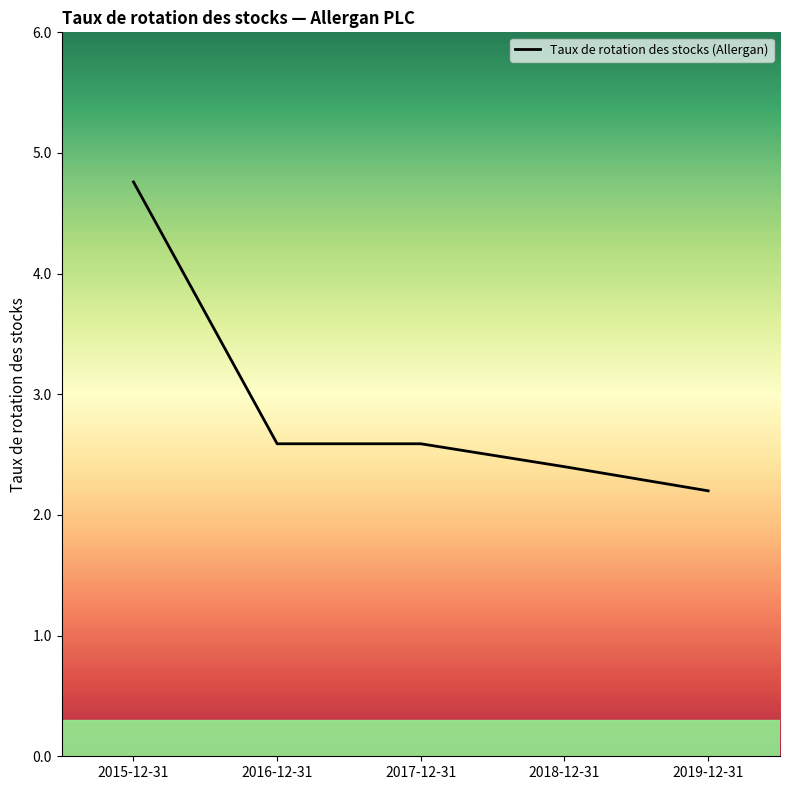

True or false: the data has more than 1 interior local peaks.

False